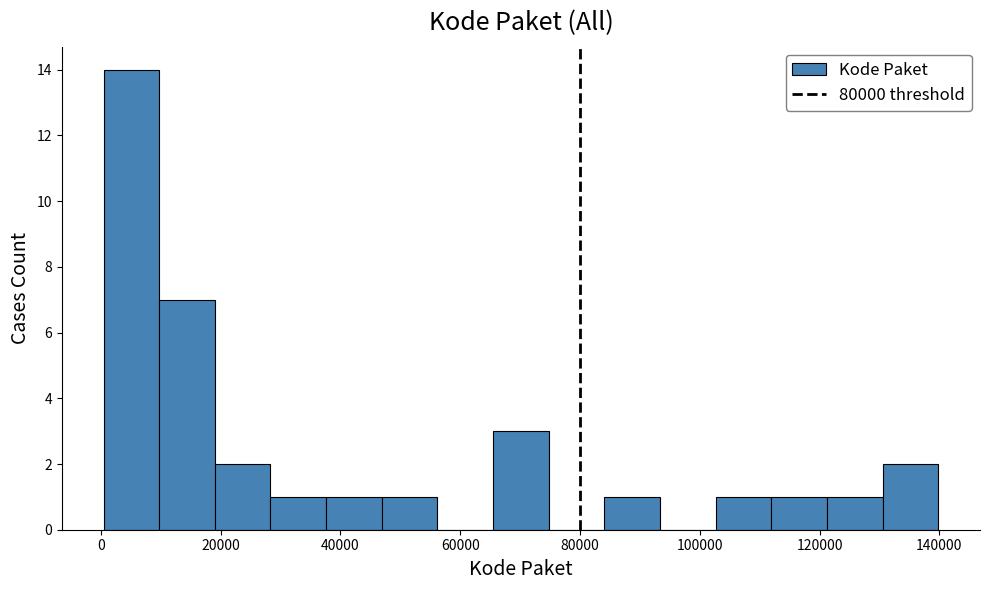

Over which range of the x-axis is the bar tallest?

0 to 10000